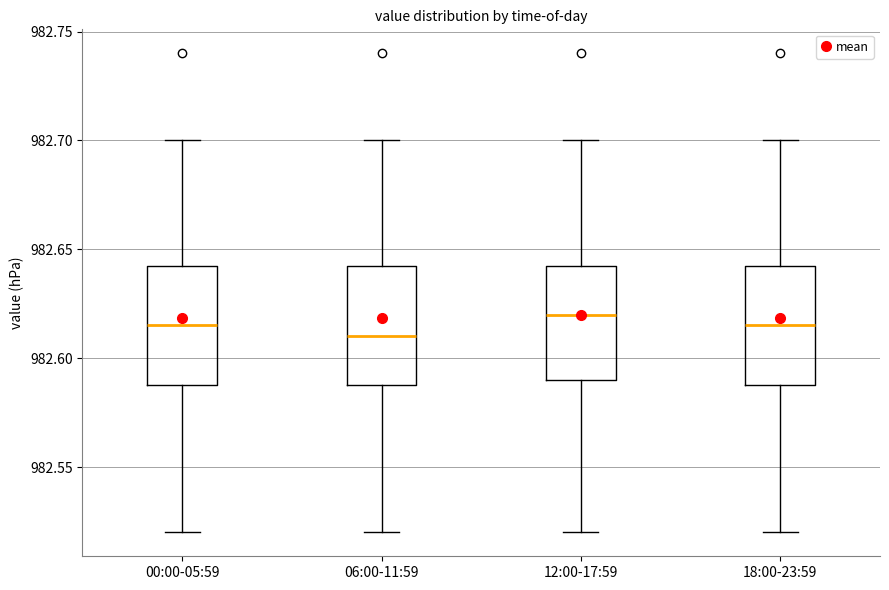

Reading left to right, transcribe this box plot: for each box, give where its median line is, the range the box spans, and where its two whiskers end, as read against the y-axis. The values are not printed on the chart, so give them approximately, as read against the axis.

00:00-05:59: median 982.615, box 982.590 to 982.645, whiskers 982.520 to 982.700
06:00-11:59: median 982.610, box 982.590 to 982.645, whiskers 982.520 to 982.700
12:00-17:59: median 982.620, box 982.590 to 982.645, whiskers 982.520 to 982.700
18:00-23:59: median 982.615, box 982.590 to 982.645, whiskers 982.520 to 982.700